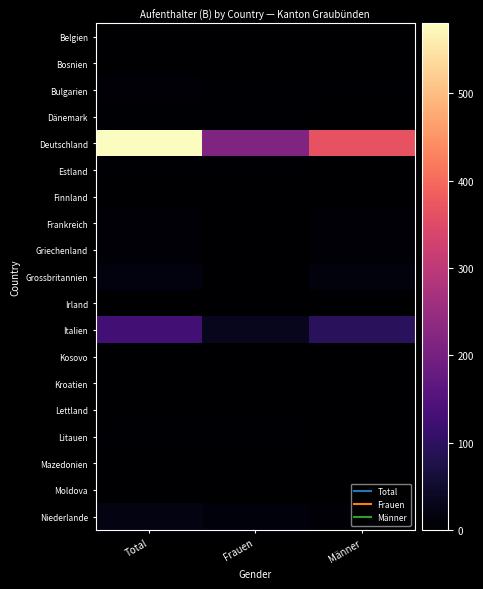

Which series has the largest total across all categories?

Deutschland